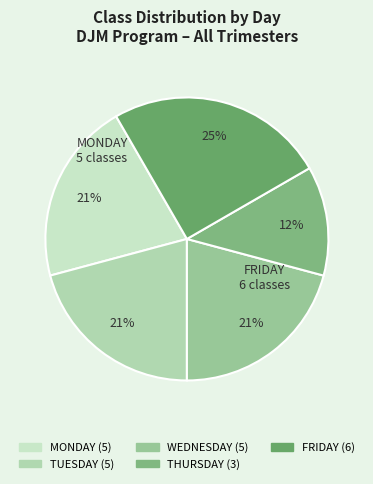

Count the number of slices in the pie.

5